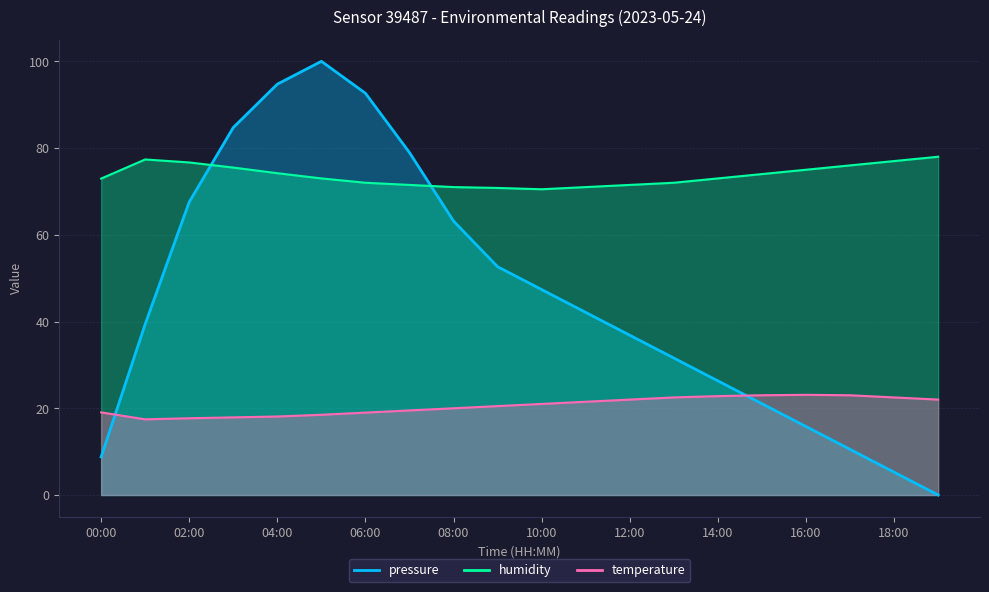

True or false: pressure has more than 2 points higher than both neighbors.

False